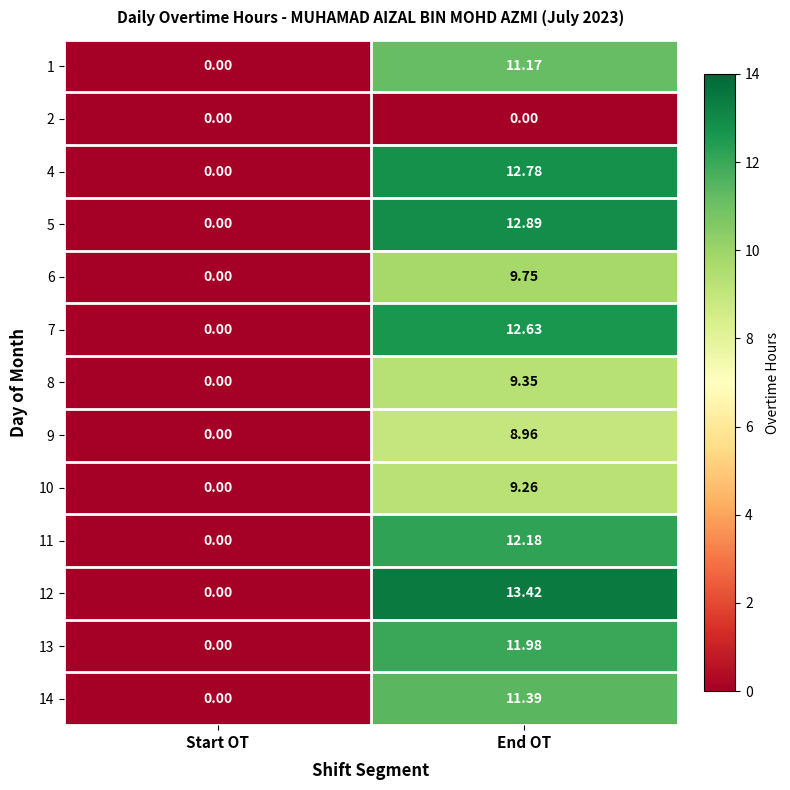

Rank the categories by 6 value from highest to lowest.

End OT, Start OT